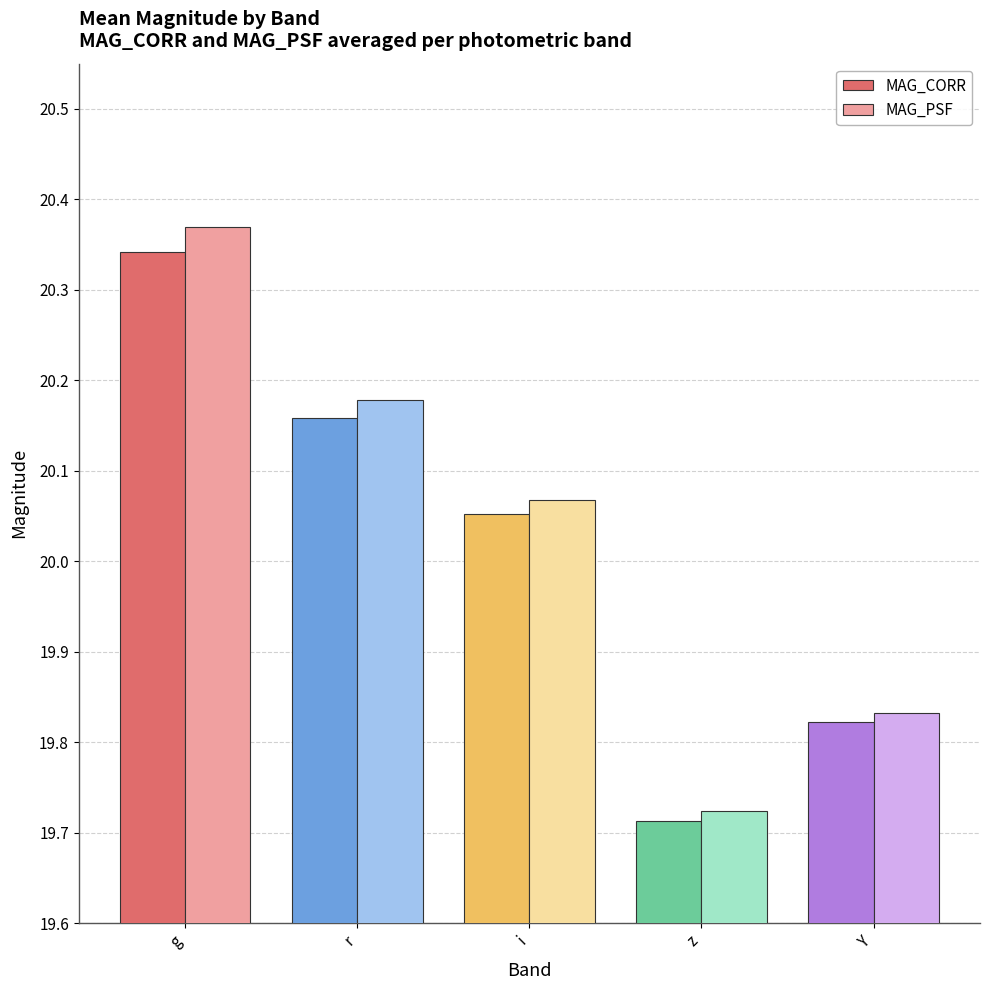

How many data points in MAG_PSF are above 20?

3